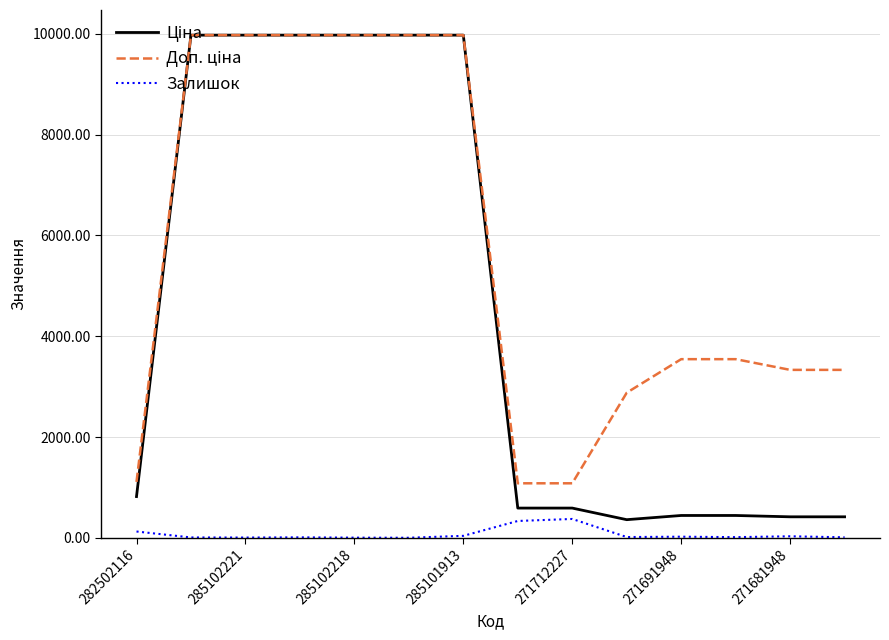

What is the highest value of the Залишок series?

374.0